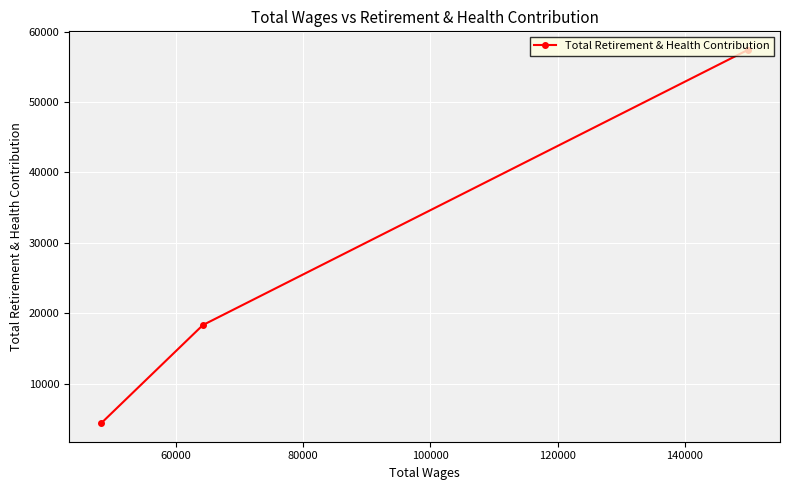

What is the difference between the maximum and minimum values?

52986